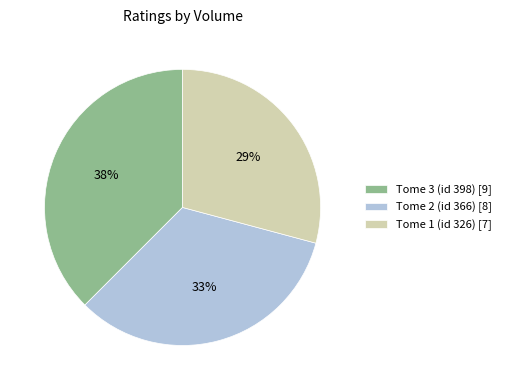

Is the sum of Tome 1 (id 326) [7] and Tome 3 (id 398) [9] greater than half?

Yes